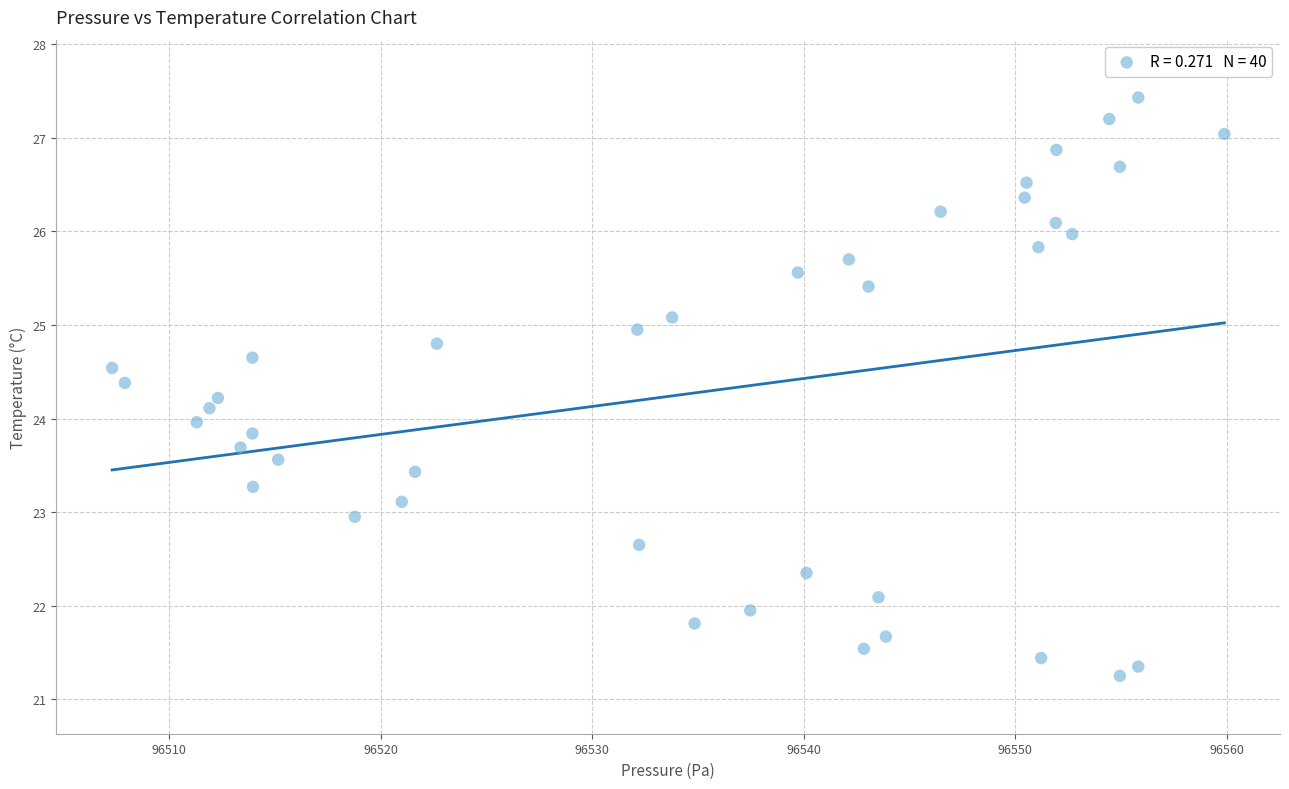

What is the range of Y values (max minus min)?

6.2